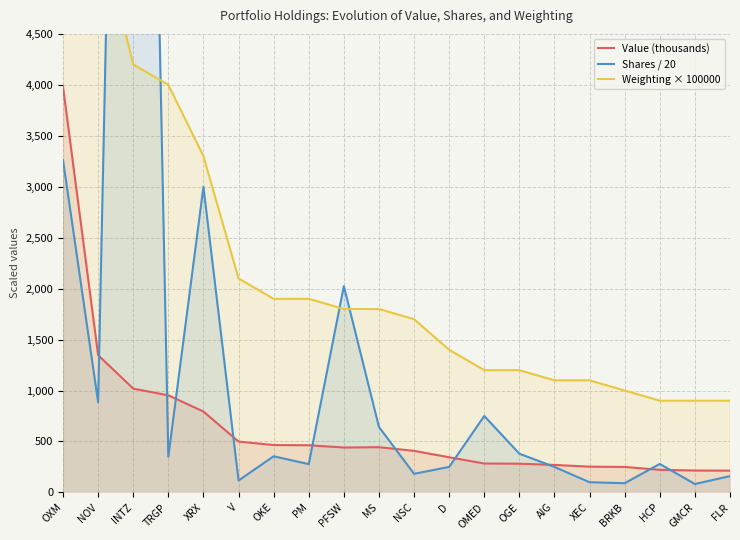

Is it true that Weighting × 100000 equals 1900.0 at OKE?

True